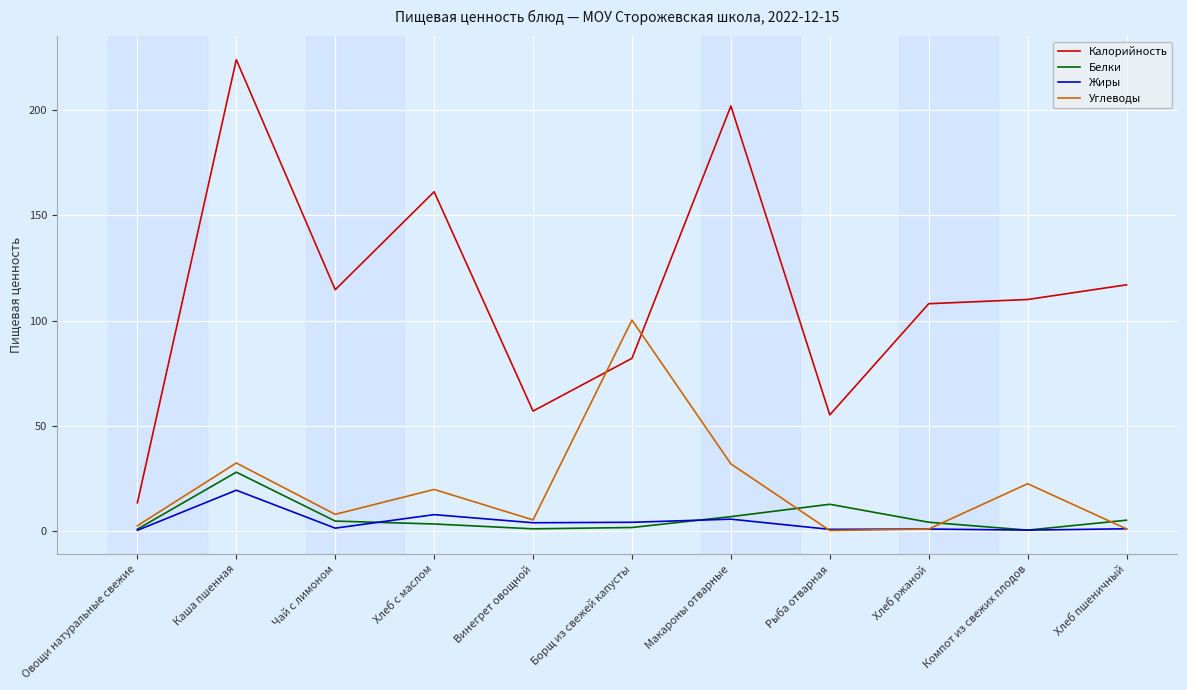

Where does the Углеводы series first go above 7?

Каша пшенная